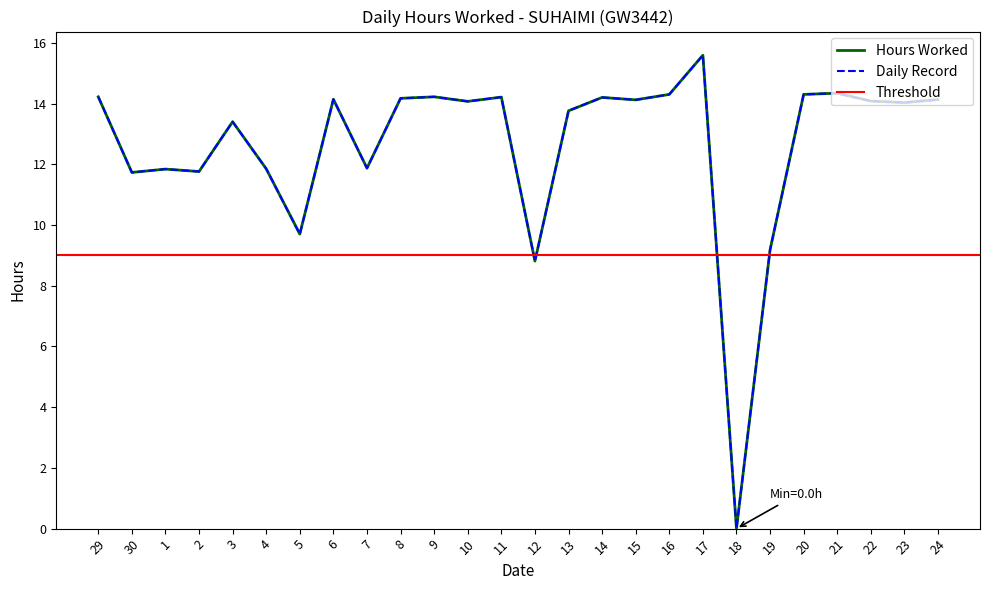

Reading left to right, list all the values displayed in this chart.

14.2	11.7	11.8	11.8	13.4	11.8	9.7	14.1	11.9	14.2	14.2	14.1	14.2	8.8	13.8	14.2	14.1	14.3	15.6	0.0	9.2	14.3	14.3	14.1	14.0	14.1